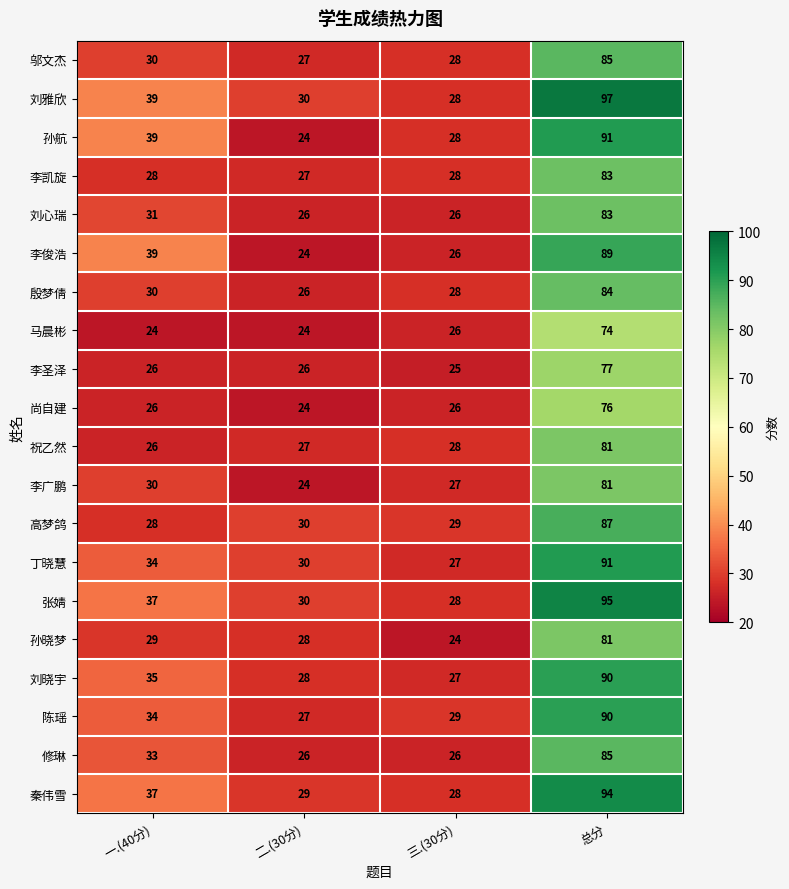

True or false: 殷梦倩 has a value of 149 at 总分.

False